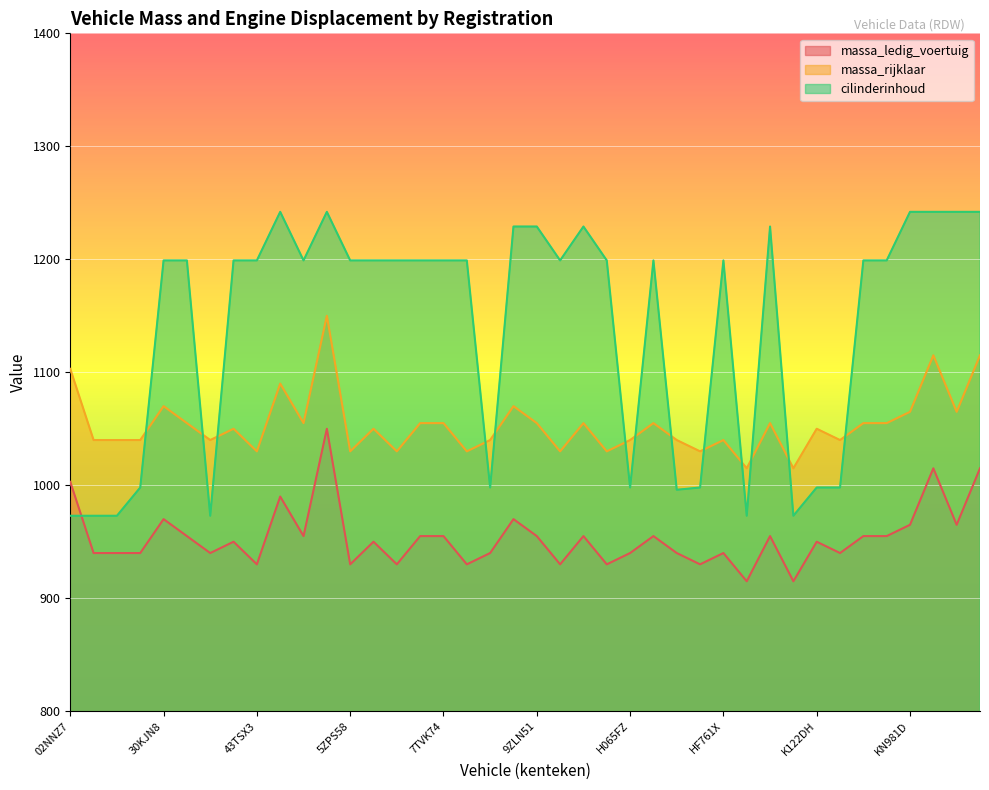

The massa_ledig_voertuig series shows 950 at K122DH. True or false?

True